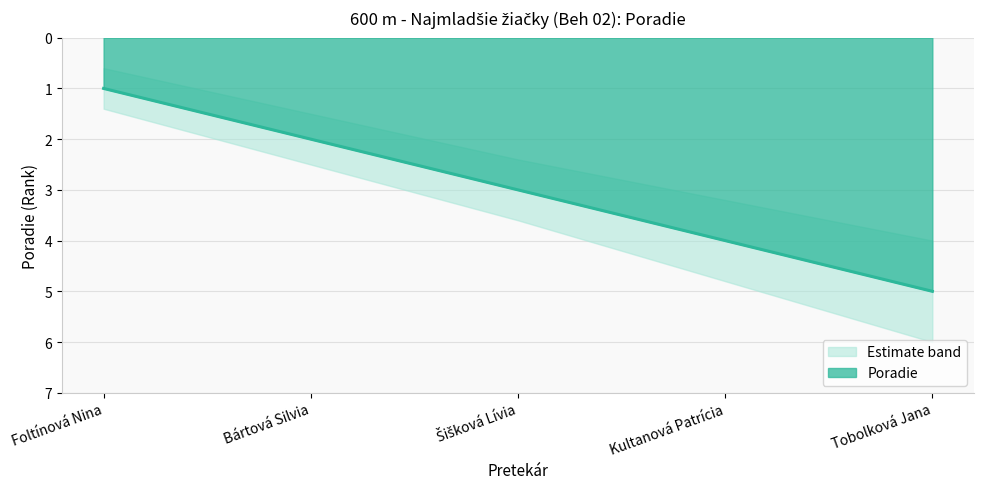

Which category has the highest value across all series?

Tobolková Jana